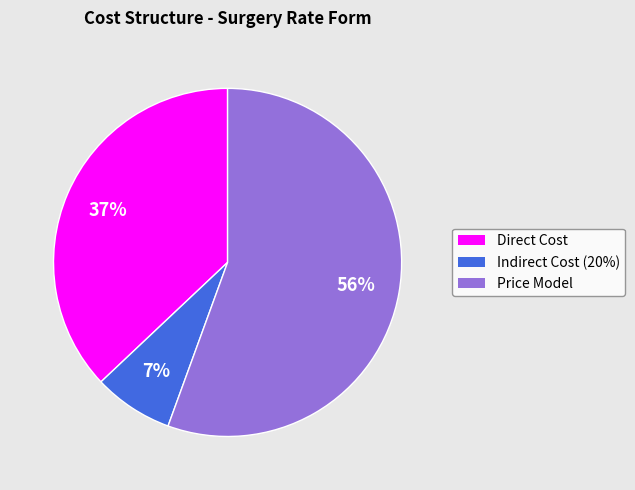

Which slice is the largest?

Price Model